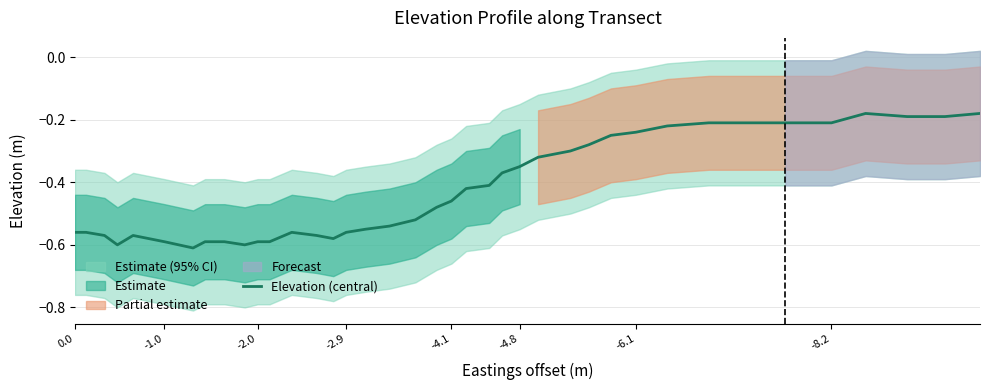

What is the average value?

-0.4